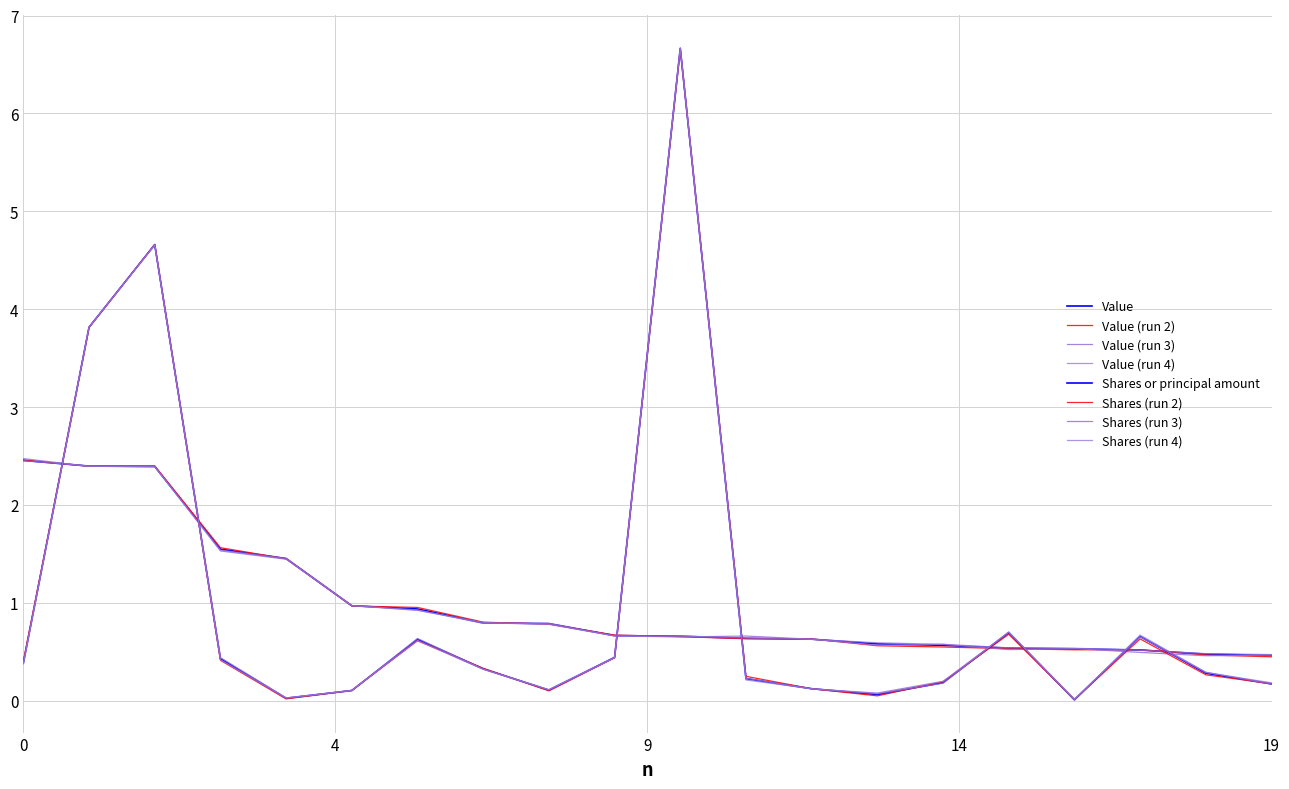

Rank the series by their maximum value, from lowest to highest.

Value, Shares or principal amount